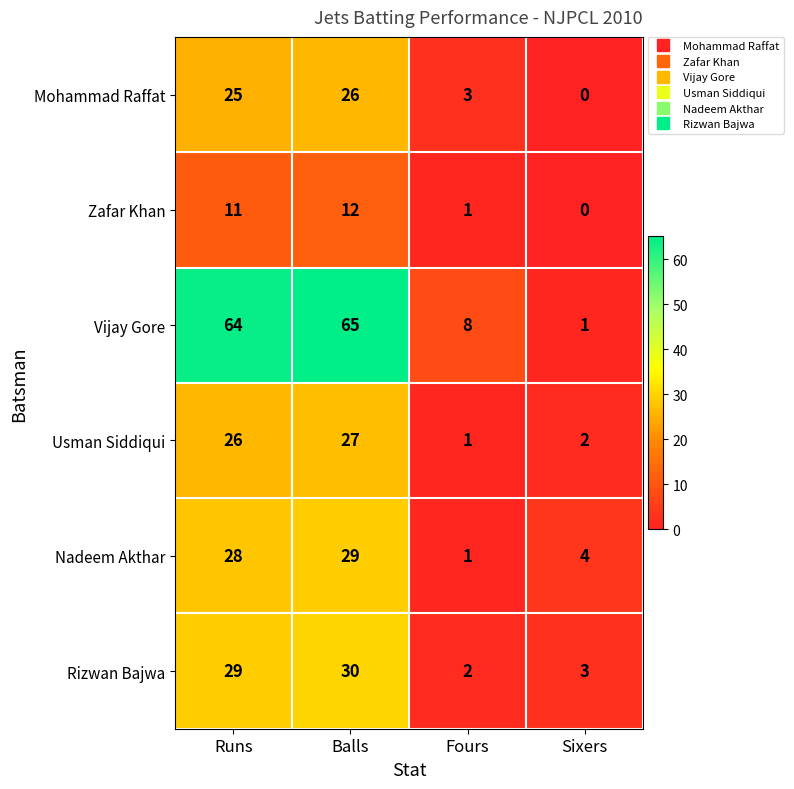

Between Fours and Sixers, which series saw the biggest shift?

Vijay Gore